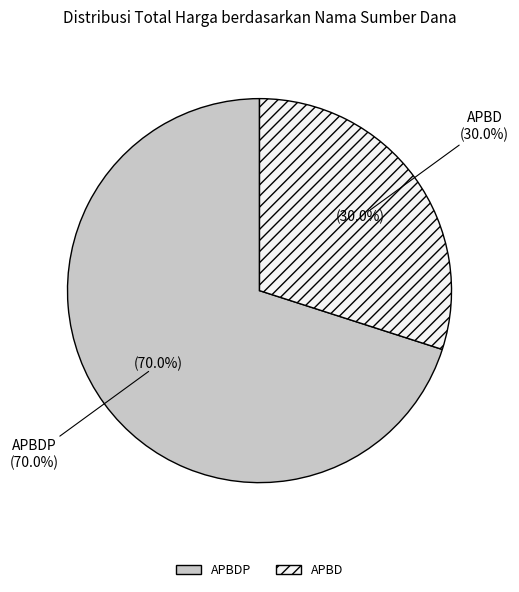

Do APBD and APBD together represent more than half of the pie?

No